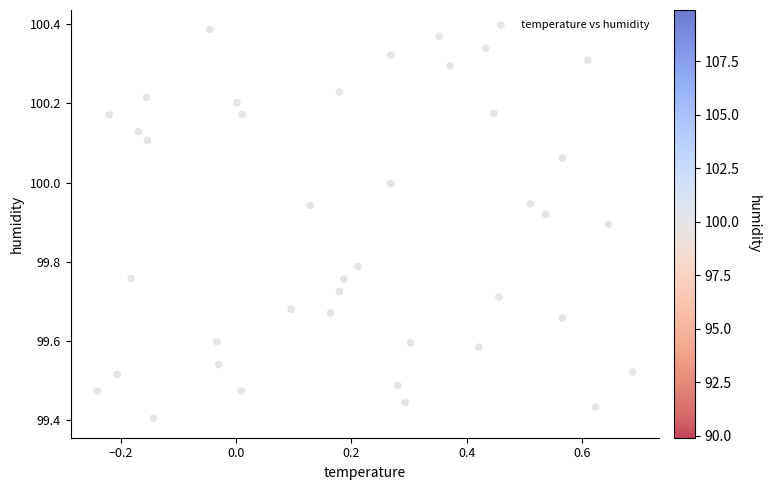

What is the range of X values (max minus min)?

0.9